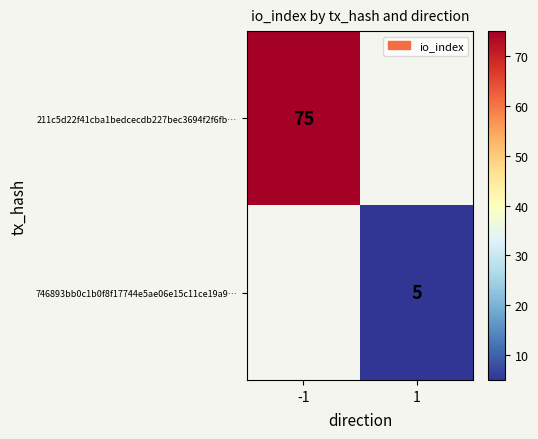

The 746893bb0c1b0f8f17744e5ae06e15c11ce19a9… series shows 8 at 1. True or false?

False